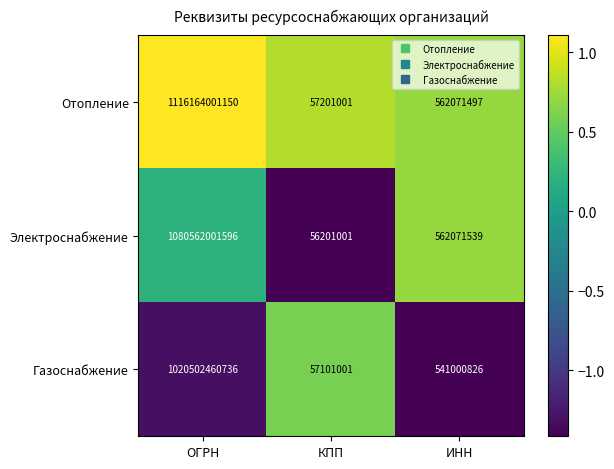

Reading right to left, extract all data points from this chart.

Отопление: ИНН=562071497	КПП=57201001	ОГРН=1116164001150
Электроснабжение: ИНН=562071539	КПП=56201001	ОГРН=1080562001596
Газоснабжение: ИНН=541000826	КПП=57101001	ОГРН=1020502460736